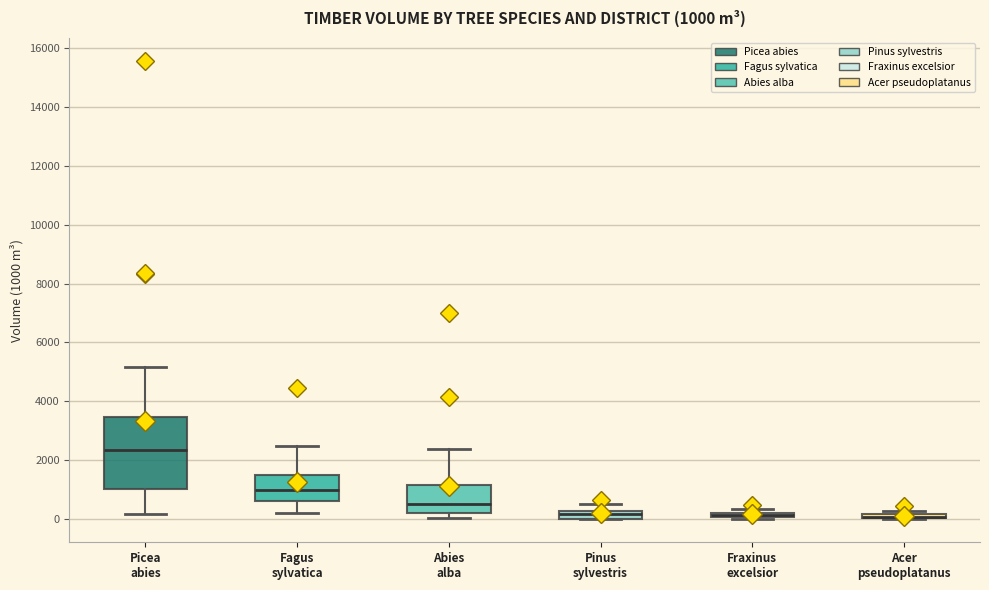

Comparing the boxes themselves (not the whiskers), which one is the tallest?

Picea abies